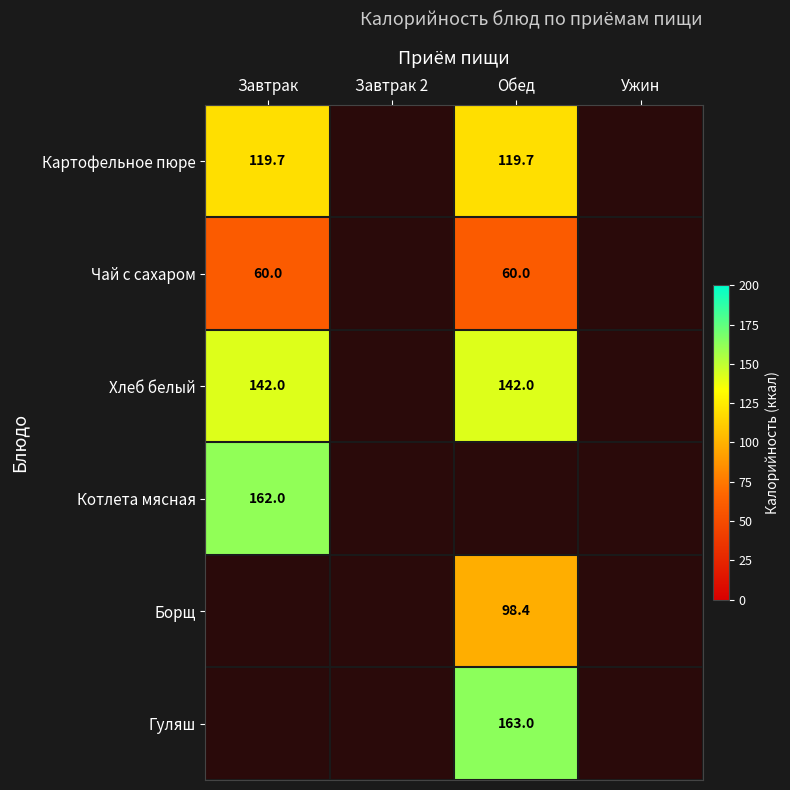

The Картофельное пюре series shows 54.9 at Обед. True or false?

False